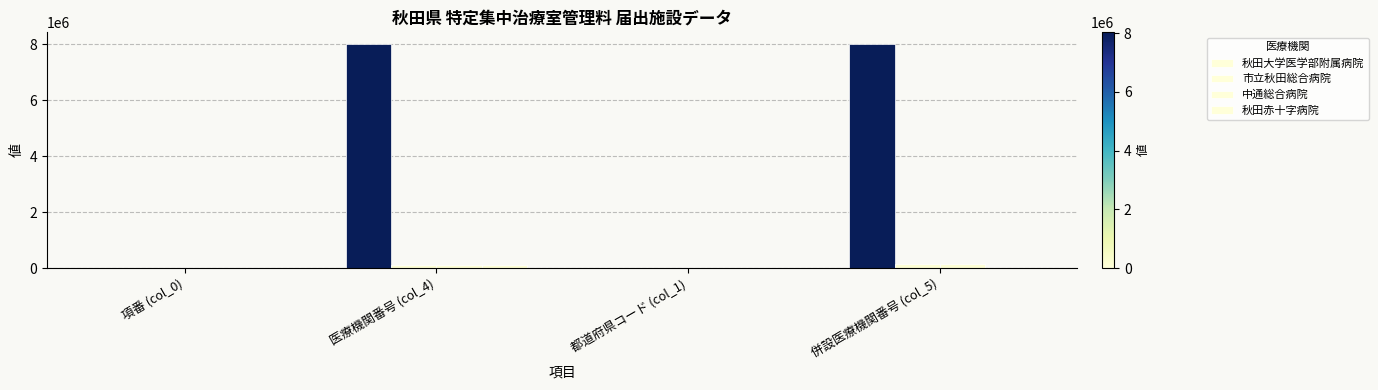

How many groups of bars are there?

4